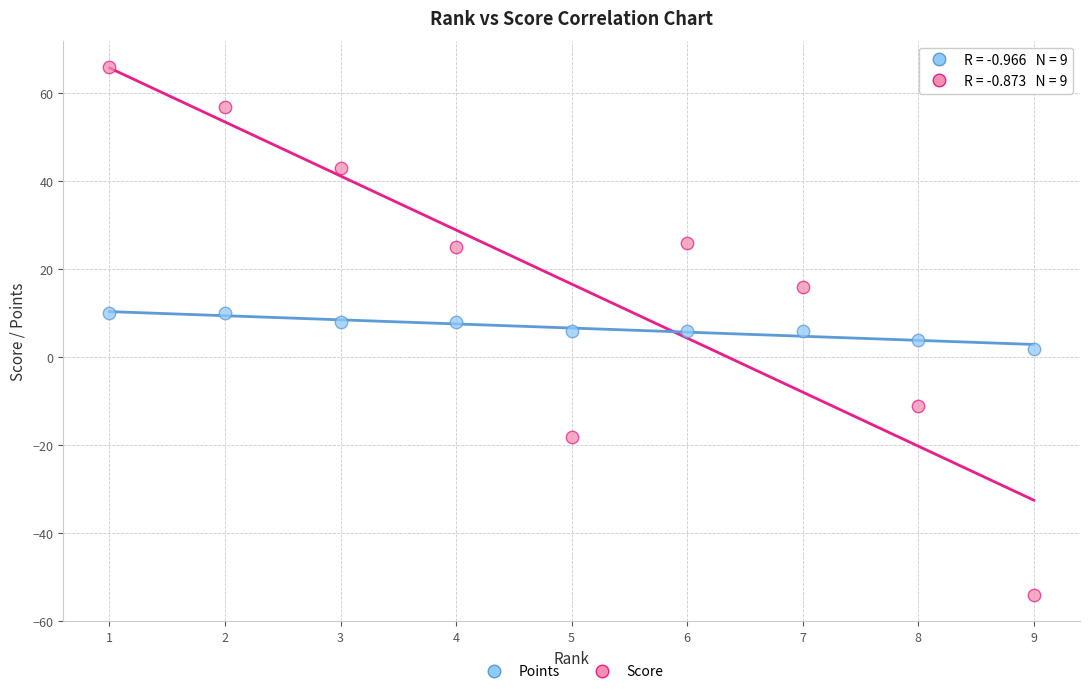

Which series has the largest Y range (max minus min)?

Score